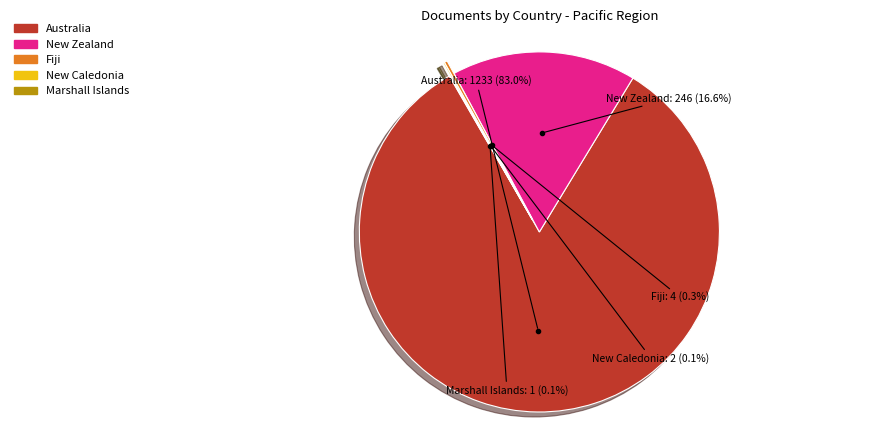

Is there a majority slice in this chart?

Yes